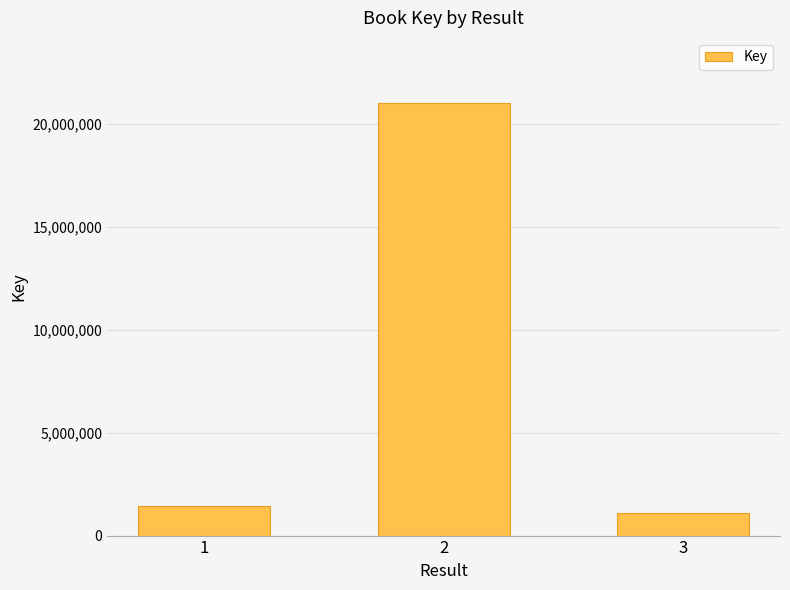

Reading left to right, transcribe all the data shown in this chart.

1=1427445	2=21034651	3=1100693